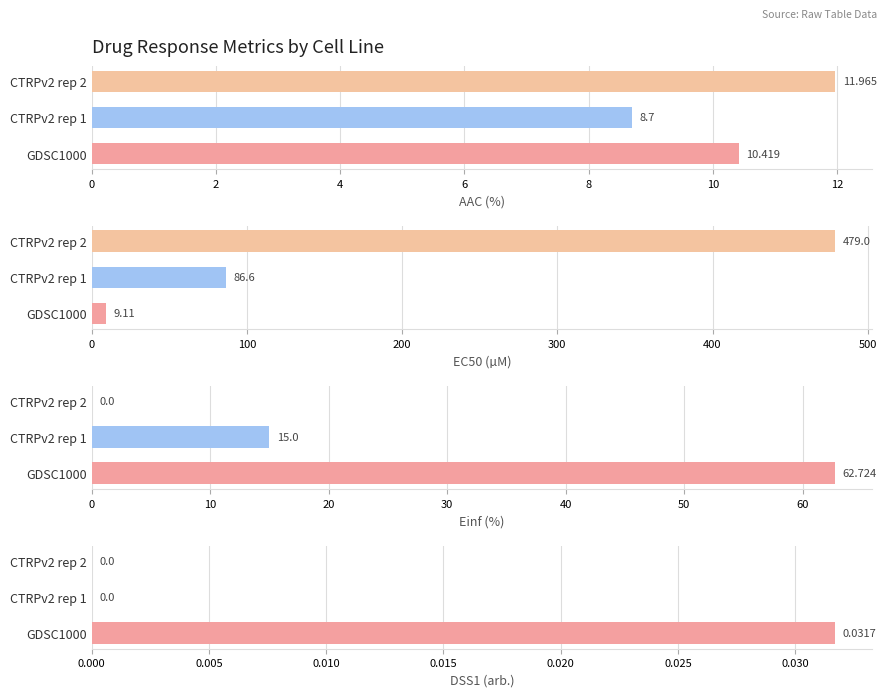

What is the spread (max minus min) of values at CTRPv2 rep 2?

479.0